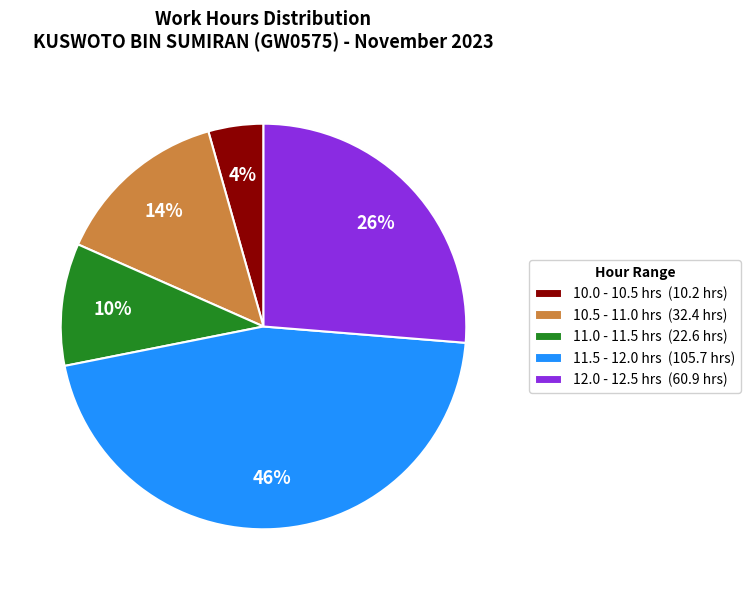

Combined, do 12.0 - 12.5 hrs (60.9 hrs) and 10.0 - 10.5 hrs (10.2 hrs) account for over 50%?

No